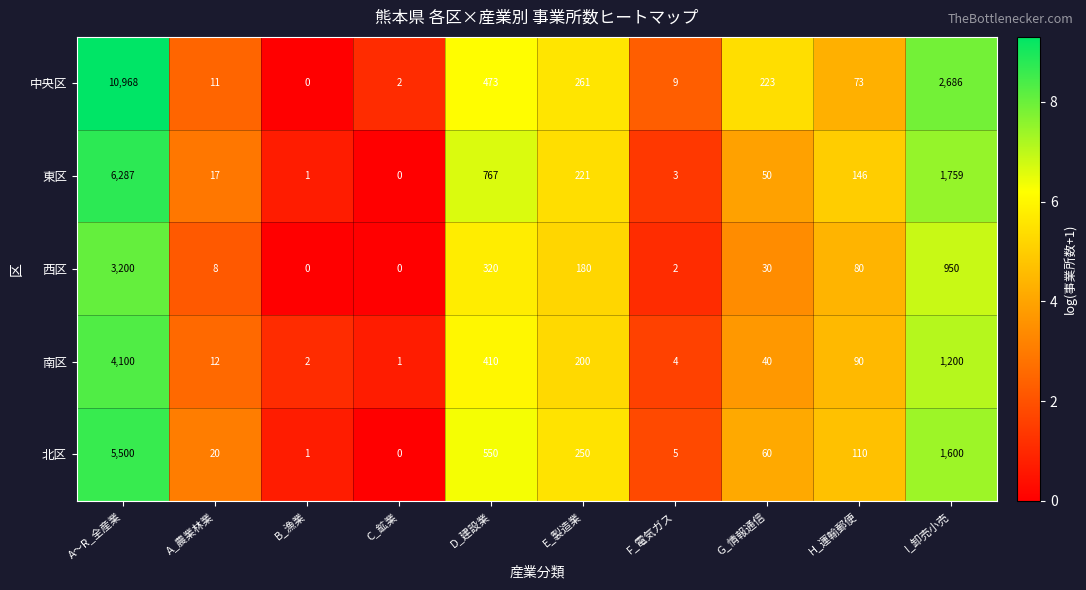

What is the total value across all series at H_運輸郵便?

499